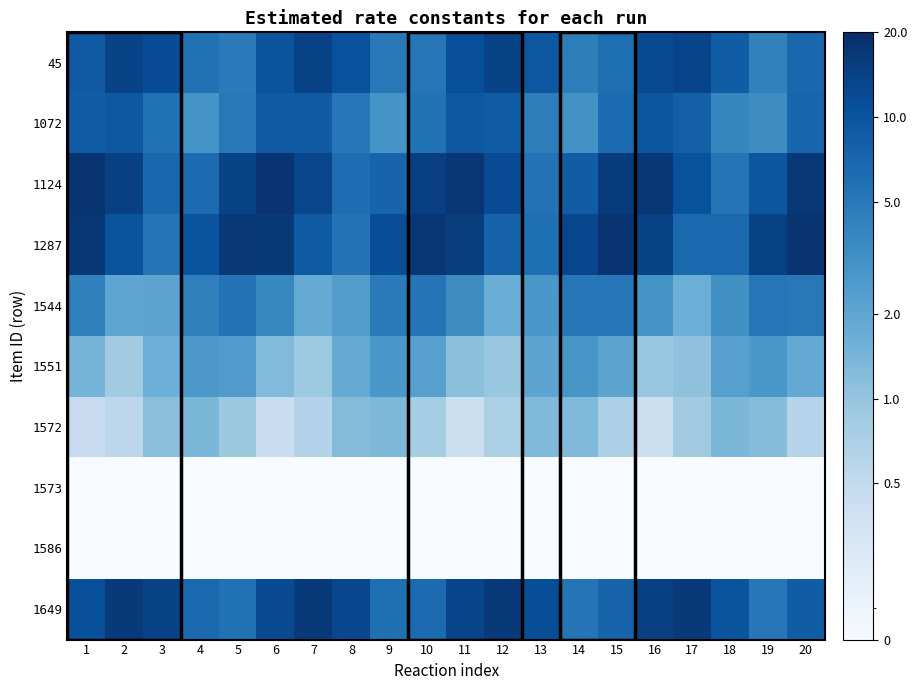

Reading left to right, extract all data points from this chart.

45: 1=9.0	2=13.7	3=11.5	4=5.7	5=4.7	6=10.0	7=13.8	8=10.6	9=5.0	10=5.3	11=11.0	12=13.8	13=9.5	14=4.5	15=6.1	16=11.9	17=13.5	18=8.5	19=4.2	20=7.0
1072: 1=8.5	2=9.4	3=5.8	4=2.9	5=5.0	6=9.0	7=9.0	8=5.1	9=2.9	10=5.7	11=9.4	12=8.5	13=4.4	14=3.1	15=6.5	16=9.6	17=7.9	18=3.9	19=3.4	20=7.2
1124: 1=17.9	2=14.4	3=6.9	4=6.5	5=13.7	6=18.0	7=13.1	8=6.2	9=7.3	10=14.9	11=17.8	12=11.8	13=5.6	14=8.4	15=16.0	16=17.3	17=10.4	18=5.4	19=9.6	20=16.9
1287: 1=17.1	2=10.1	3=5.4	4=9.9	5=17.1	6=16.3	7=8.8	8=5.5	9=11.3	10=17.6	11=15.3	12=7.7	13=6.0	14=12.6	15=17.9	16=14.1	17=6.7	18=6.6	19=14.0	20=18.0
1544: 1=4.2	2=2.0	3=2.1	4=4.4	5=5.5	6=3.8	7=1.8	8=2.4	9=4.8	10=5.4	11=3.4	12=1.7	13=2.8	14=5.1	15=5.2	16=3.0	17=1.7	18=3.1	19=5.3	20=5.0
1551: 1=1.5	2=0.8	3=1.6	4=2.7	5=2.4	6=1.3	7=0.9	8=1.8	9=2.7	10=2.3	11=1.1	12=1.0	13=2.0	14=2.8	15=2.1	16=1.0	17=1.1	18=2.2	19=2.8	20=1.9
1572: 1=0.5	2=0.6	3=1.1	4=1.4	5=0.9	6=0.4	7=0.6	8=1.2	9=1.3	10=0.8	11=0.4	12=0.7	13=1.3	14=1.3	15=0.7	16=0.4	17=0.8	18=1.4	19=1.2	20=0.6
1573: 1=0.0	2=0.0	3=0.0	4=0.0	5=0.0	6=0.0	7=0.0	8=0.0	9=0.0	10=0.0	11=0.0	12=0.0	13=0.0	14=0.0	15=0.0	16=0.0	17=0.0	18=0.0	19=0.0	20=0.0
1586: 1=0.0	2=0.0	3=0.0	4=0.0	5=0.0	6=0.0	7=0.0	8=0.0	9=0.0	10=0.0	11=0.0	12=0.0	13=0.0	14=0.0	15=0.0	16=0.0	17=0.0	18=0.0	19=0.0	20=0.0
1649: 1=10.9	2=16.4	3=13.7	4=6.7	5=5.7	6=12.2	7=16.6	8=12.6	9=5.9	10=6.4	11=13.3	12=16.5	13=11.3	14=5.4	15=7.4	16=14.4	17=16.2	18=10.1	19=5.0	20=8.4